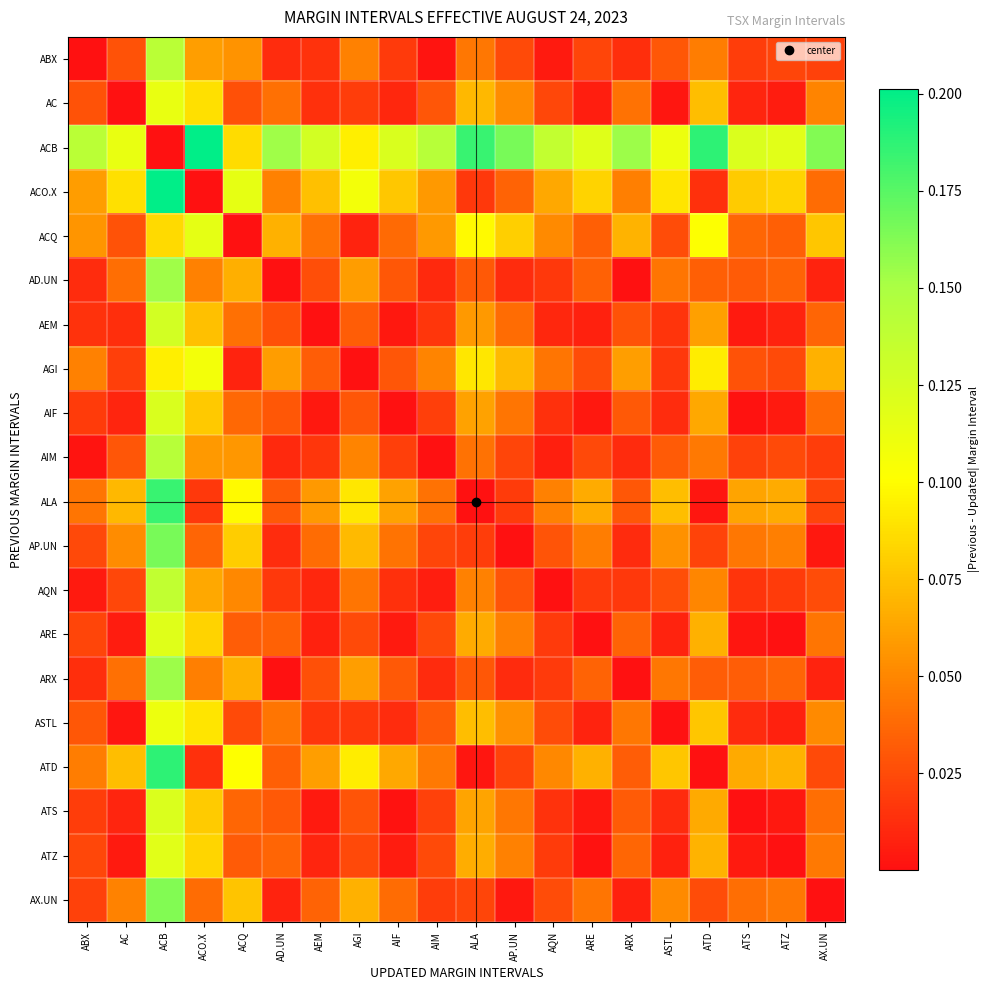

How many data points does each series have?

20